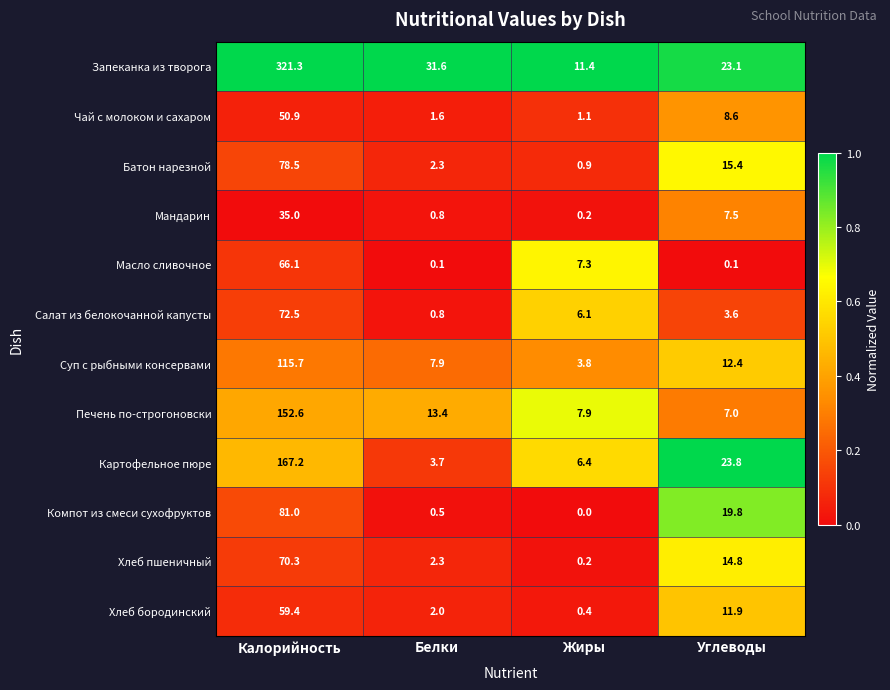

Rank the series at Углеводы from lowest to highest value.

Масло сливочное, Салат из белокочанной капусты, Печень по-строгоновски, Мандарин, Чай с молоком и сахаром, Хлеб бородинский, Суп с рыбными консервами, Хлеб пшеничный, Батон нарезной, Компот из смеси сухофруктов, Запеканка из творога, Картофельное пюре